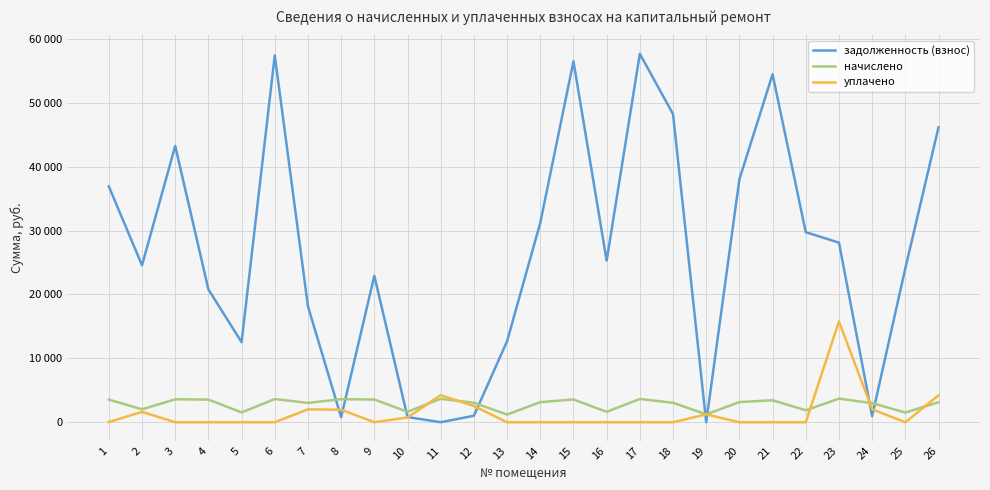

Which series ends up on top after the final intersection of задолженность (взнос) and начислено?

задолженность (взнос)